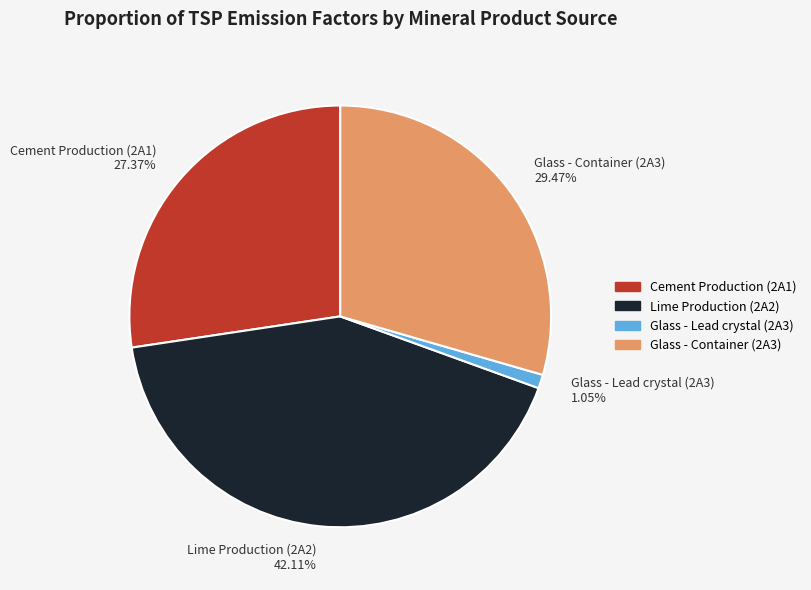

What is the smallest slice in the pie chart?

Glass - Lead crystal (2A3)